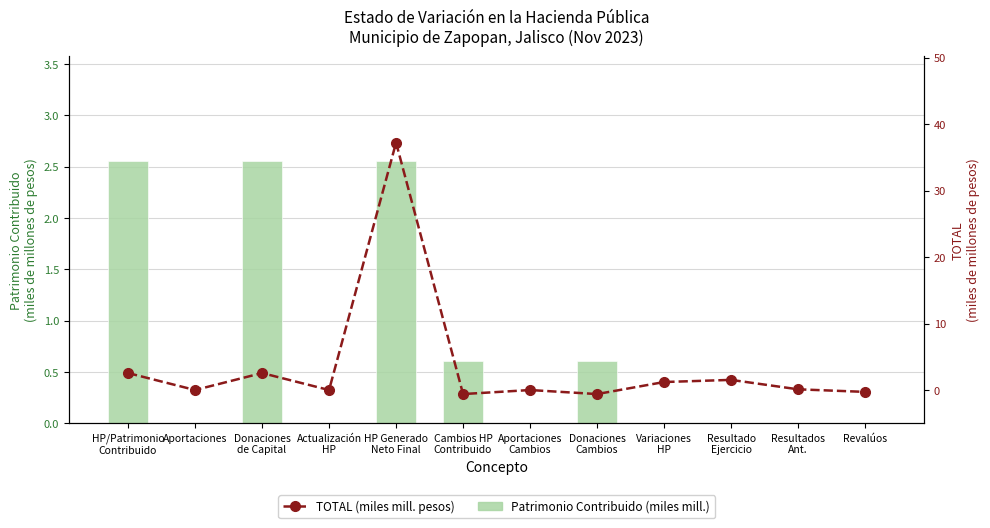

Reading left to right, what are all the values shown in this chart?

Patrimonio Contribuido (miles mill.): HP/Patrimonio
Contribuido=2.6	Aportaciones=0.0	Donaciones
de Capital=2.6	Actualización
HP=0.0	HP Generado
Neto Final=2.6	Cambios HP
Contribuido=0.6	Aportaciones
Cambios=0.0	Donaciones
Cambios=0.6	Variaciones
HP=0.0	Resultado
Ejercicio=0.0	Resultados
Ant.=0.0	Revalúos=0.0
TOTAL (miles mill. pesos): HP/Patrimonio
Contribuido=2.6	Aportaciones=0.0	Donaciones
de Capital=2.6	Actualización
HP=0.0	HP Generado
Neto Final=37.2	Cambios HP
Contribuido=-0.6	Aportaciones
Cambios=0.0	Donaciones
Cambios=-0.6	Variaciones
HP=1.2	Resultado
Ejercicio=1.5	Resultados
Ant.=0.1	Revalúos=-0.3